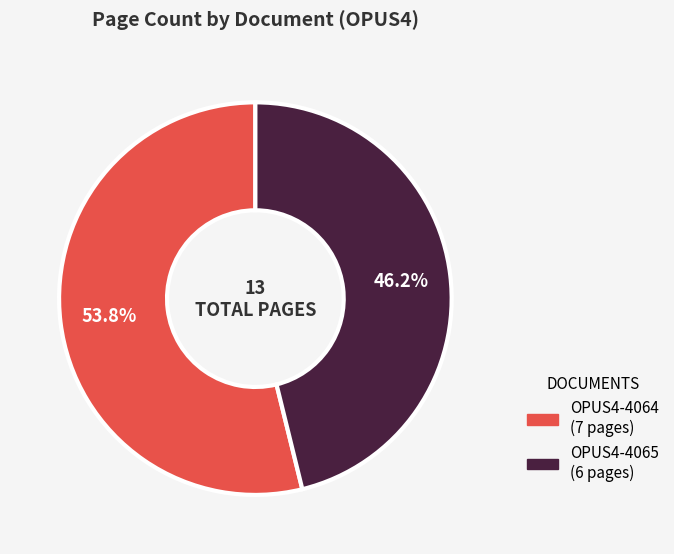

The OPUS4-4065 slice represents 46% of the pie. True or false?

True